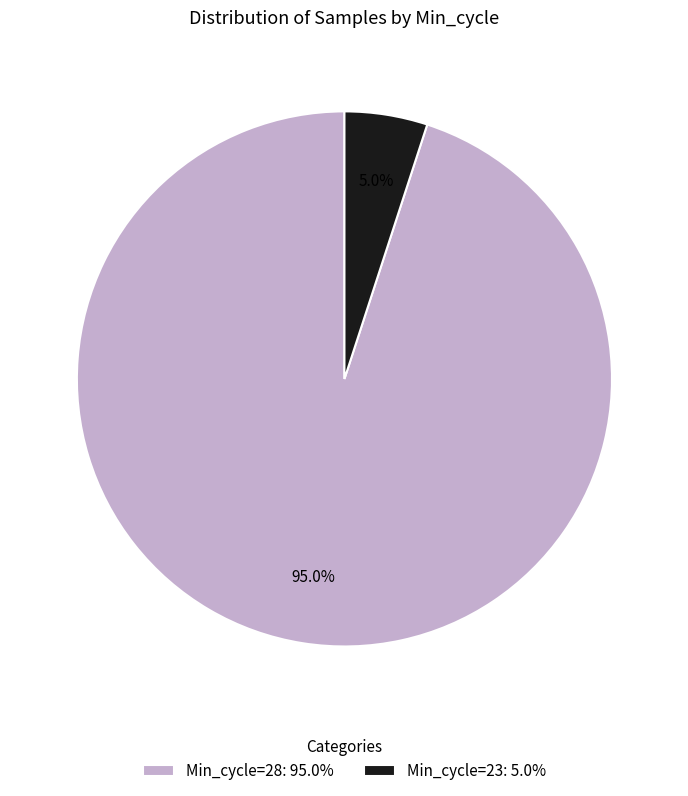

Which category has the biggest portion of the pie?

Min_cycle=28: 95.0%